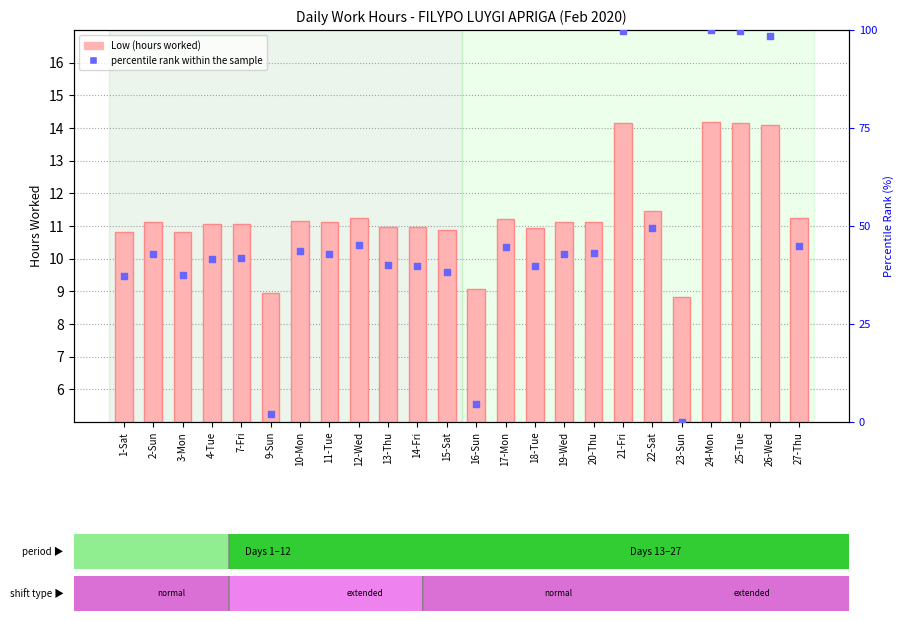

What is the total value across all series at 23-Sun?

8.8